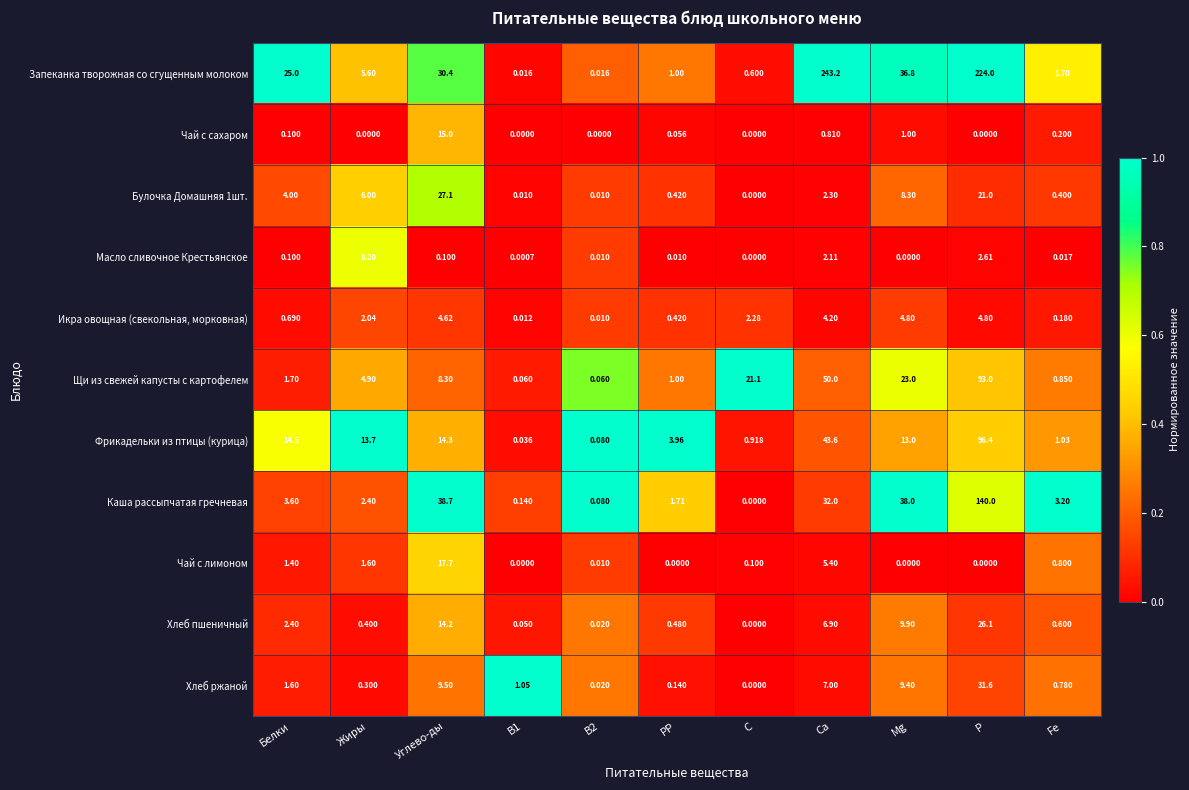

Which series has the largest total across all categories?

Запеканка творожная со сгущенным молоком